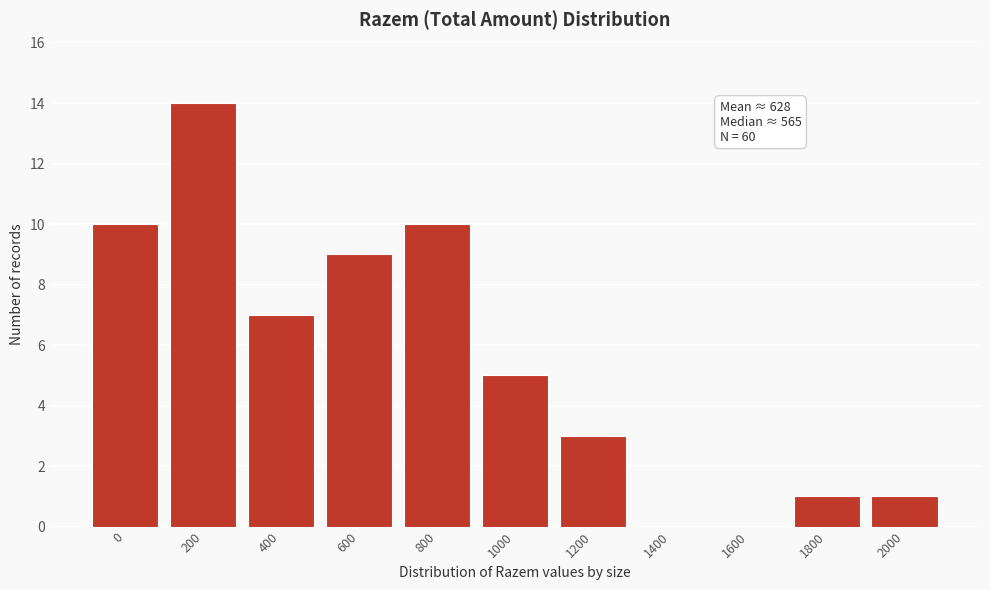

Reading left to right, transcribe all the data shown in this chart.

0=10	200=14	400=7	600=9	800=10	1000=5	1200=3	1400=0	1600=0	1800=1	2000=1